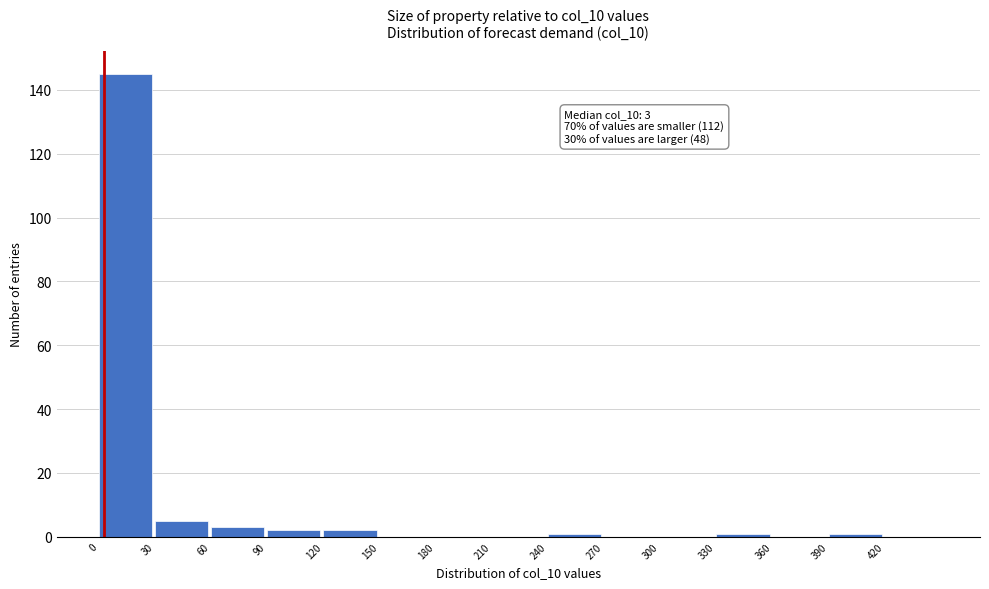

Which range on the x-axis has the tallest bar?

0 to 30